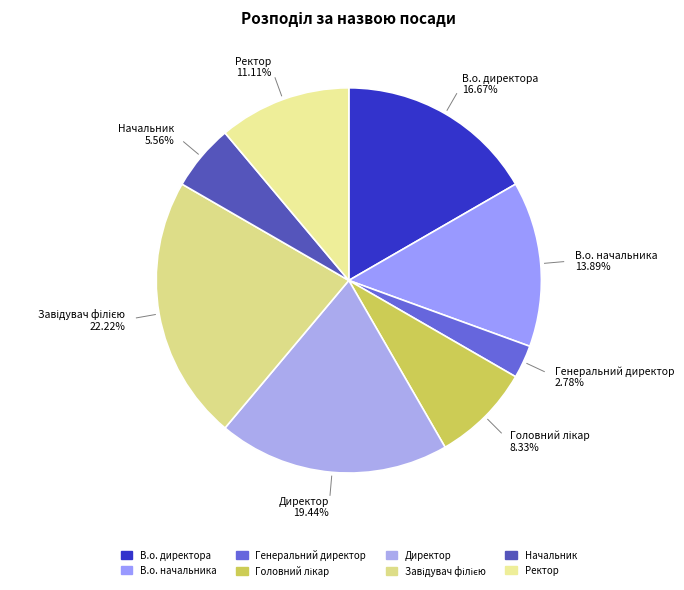

The Директор slice represents 5% of the pie. True or false?

False